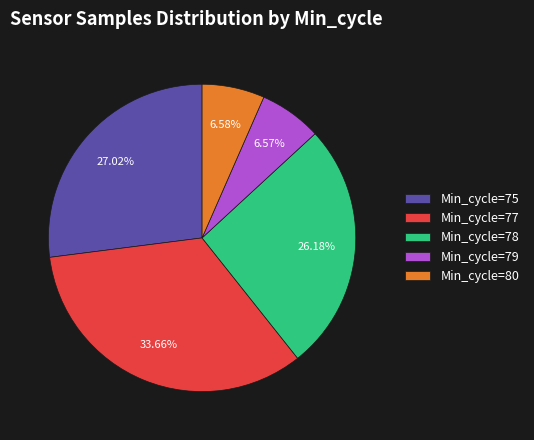

Is Min_cycle=79 the majority of the pie?

No